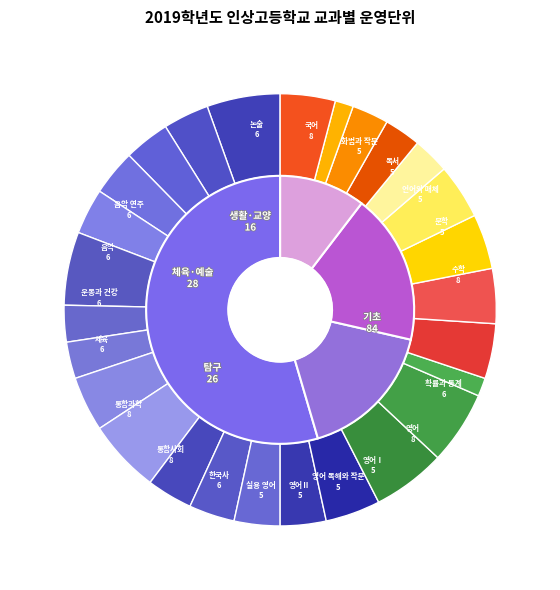

To the nearest percent, what percentage of the pie is 과학탐구실험?

3%